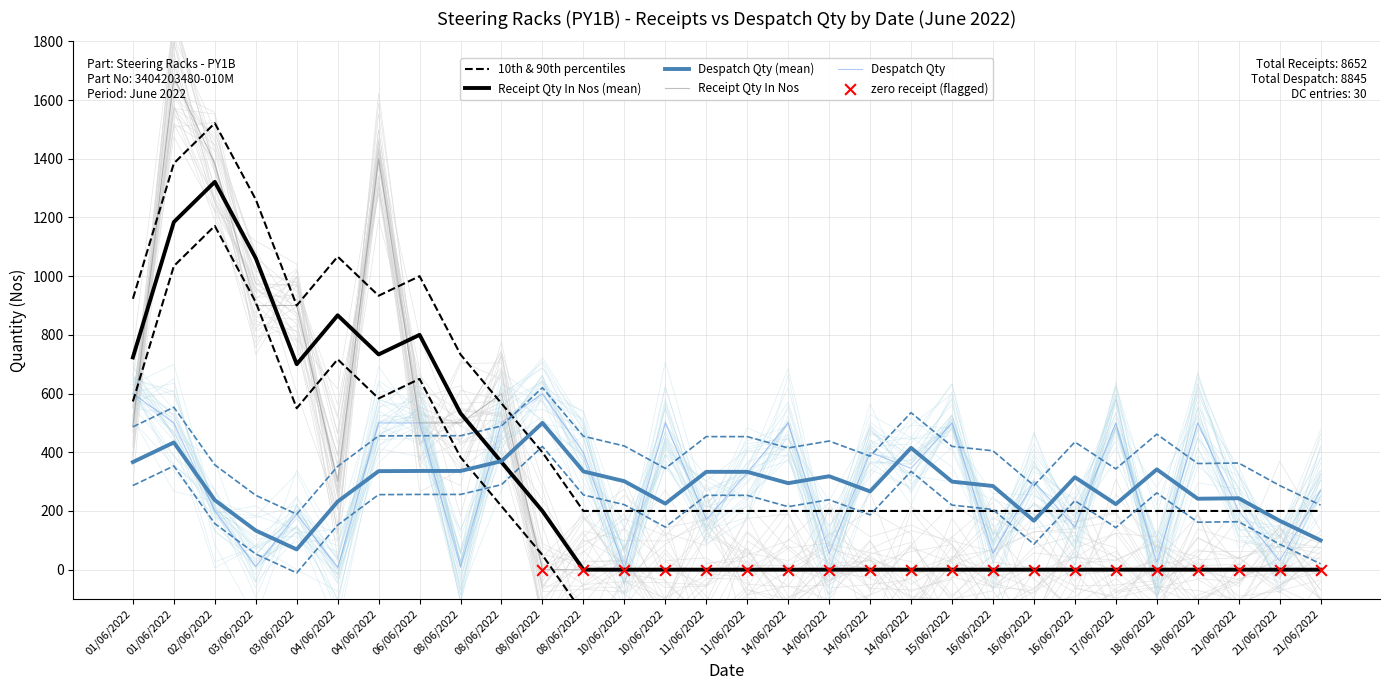

Which series contains the lowest Y value?

Receipt Qty In Nos